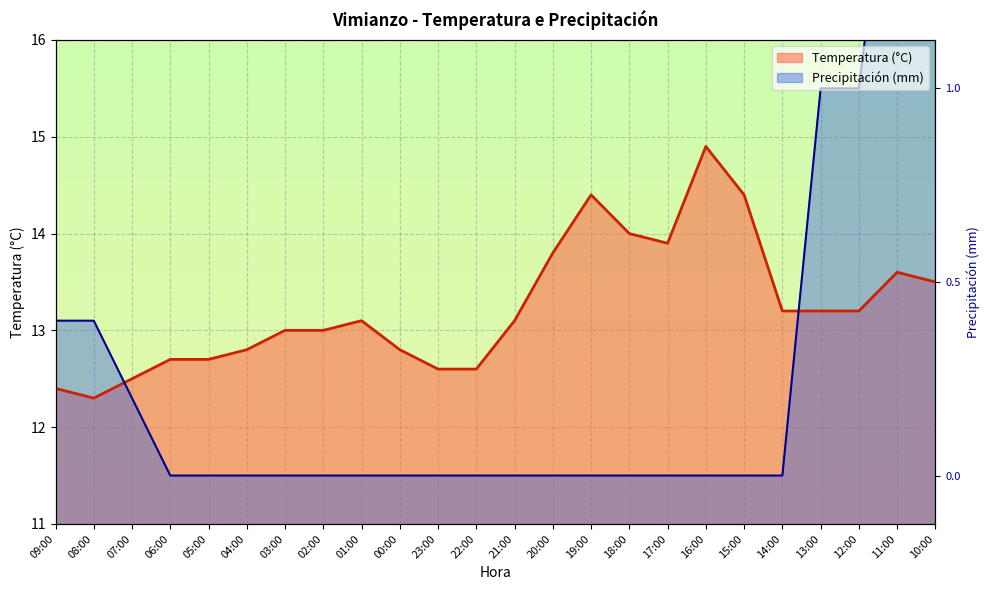

Which series has the largest total across all categories?

Temperatura (°C)